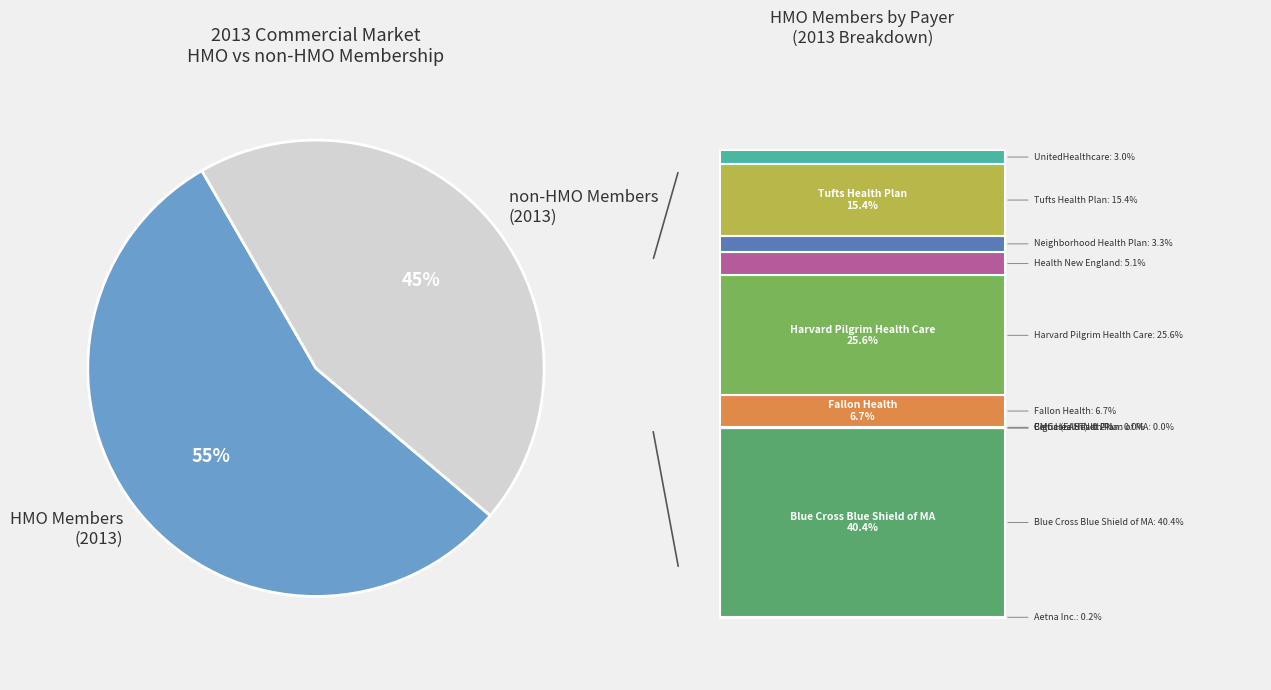

Is the sum of HMO Members (2013) and non-HMO Members (2013) greater than half?

Yes